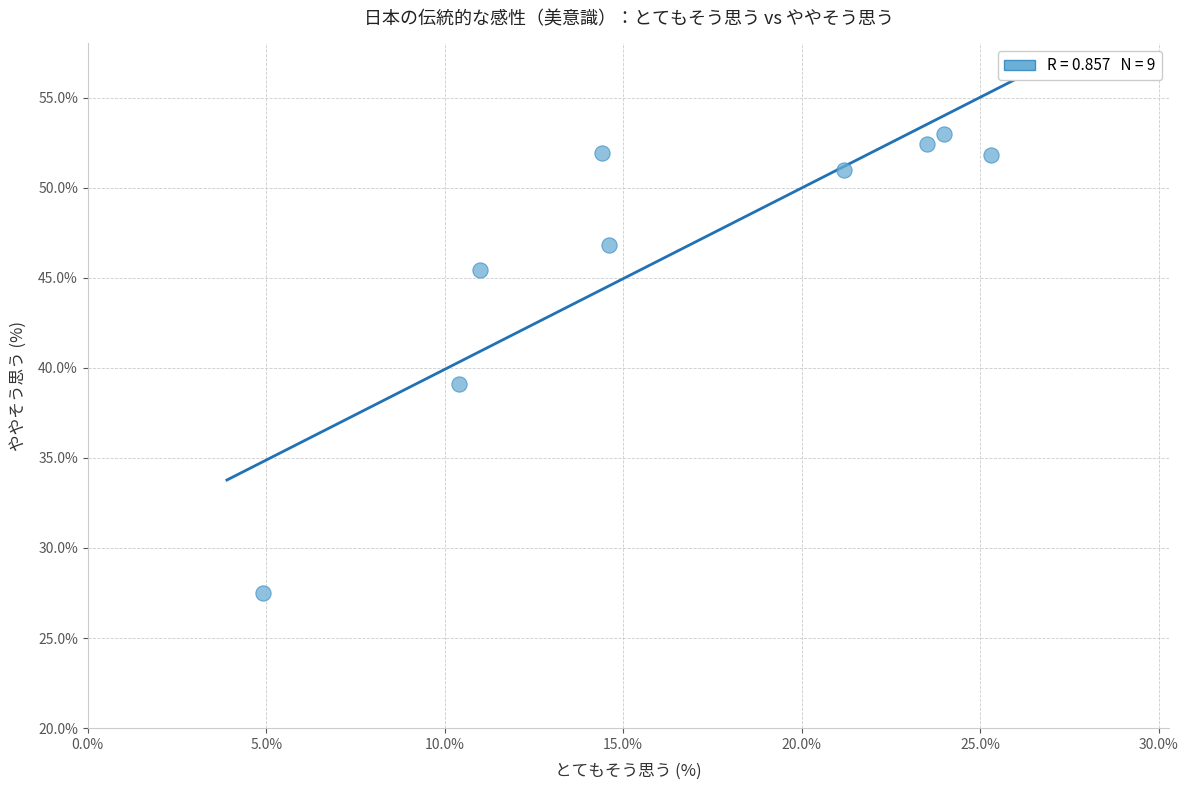

What is the average Y value?

46.5